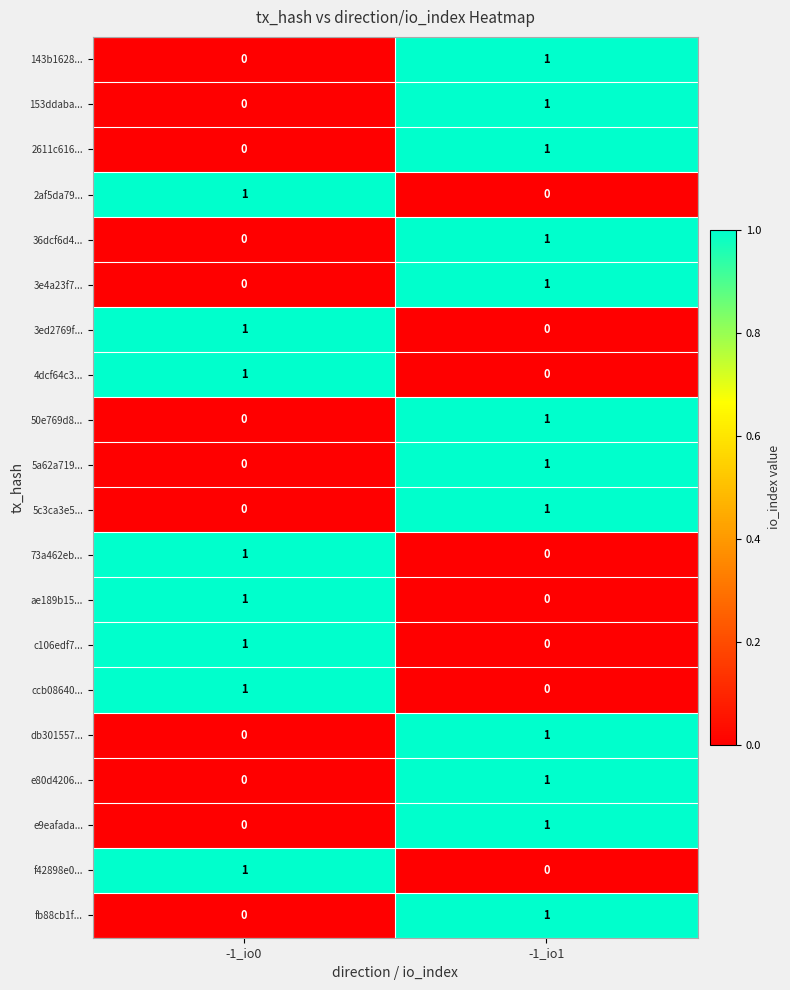

At how many categories does at least one series exceed 0?

2